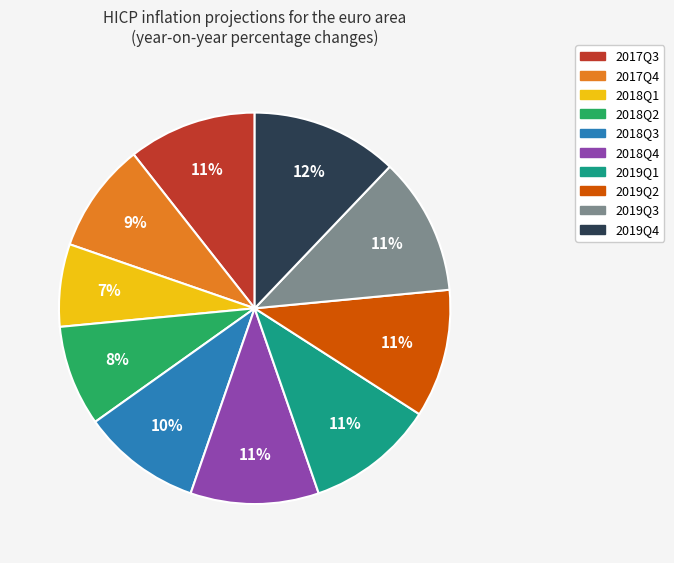

To the nearest percent, what is the combined percentage of 2019Q2 and 2019Q3?

22%